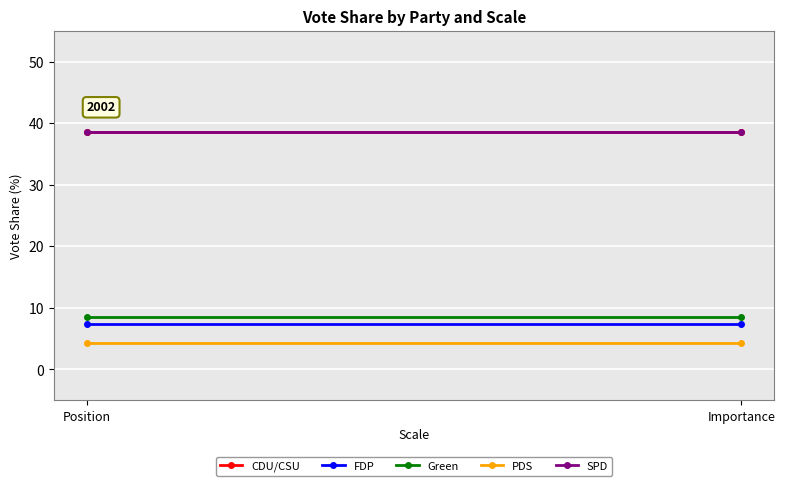

List the series in order of their peak value, highest first.

CDU/CSU, SPD, Green, FDP, PDS